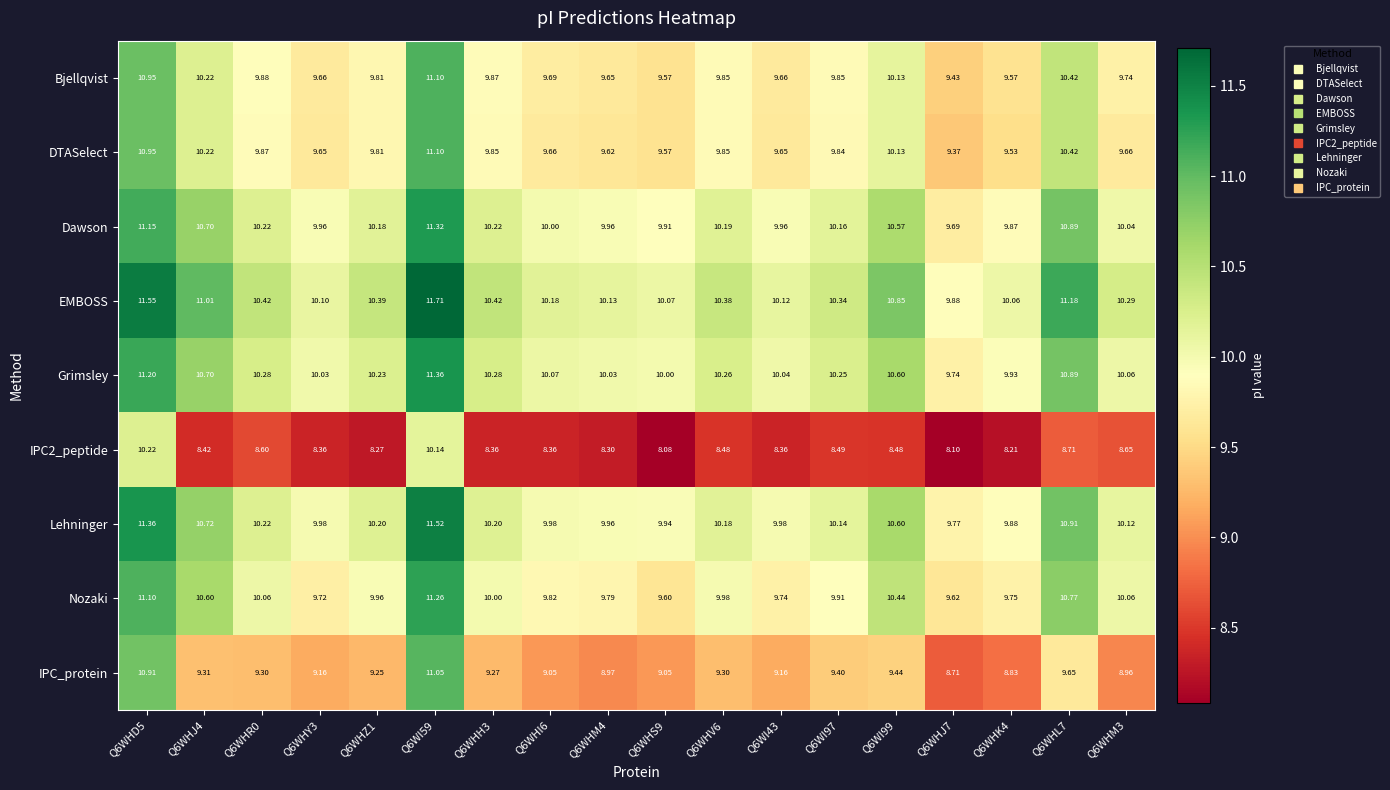

Which series has the widest spread of values?

IPC_protein